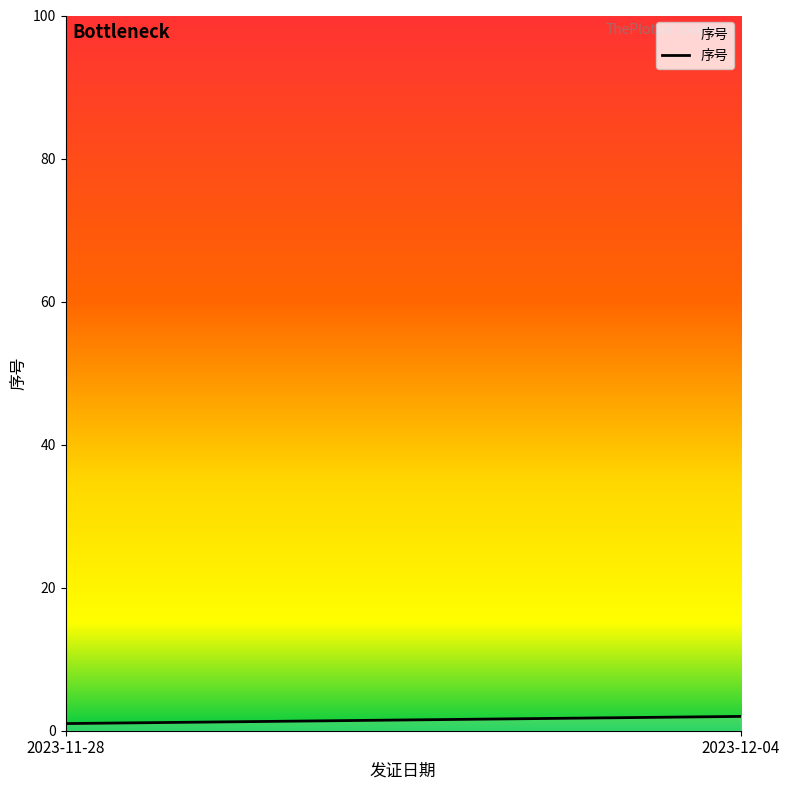

What is the approximate value at 2023-12-04?

2